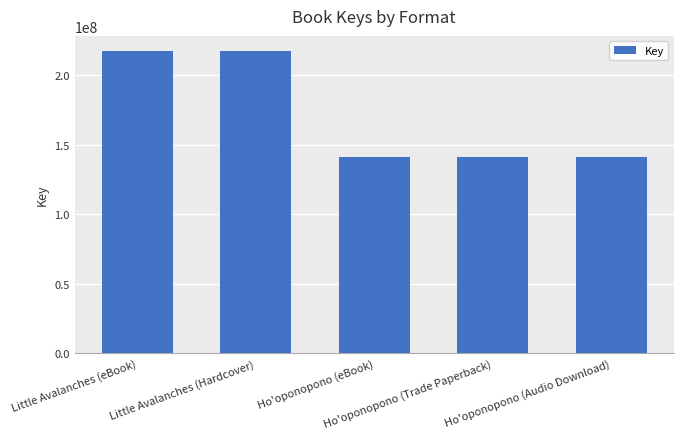

Approximately how many times larger is the value at Ho'oponopono (eBook) compared to Little Avalanches (eBook)?

0.7